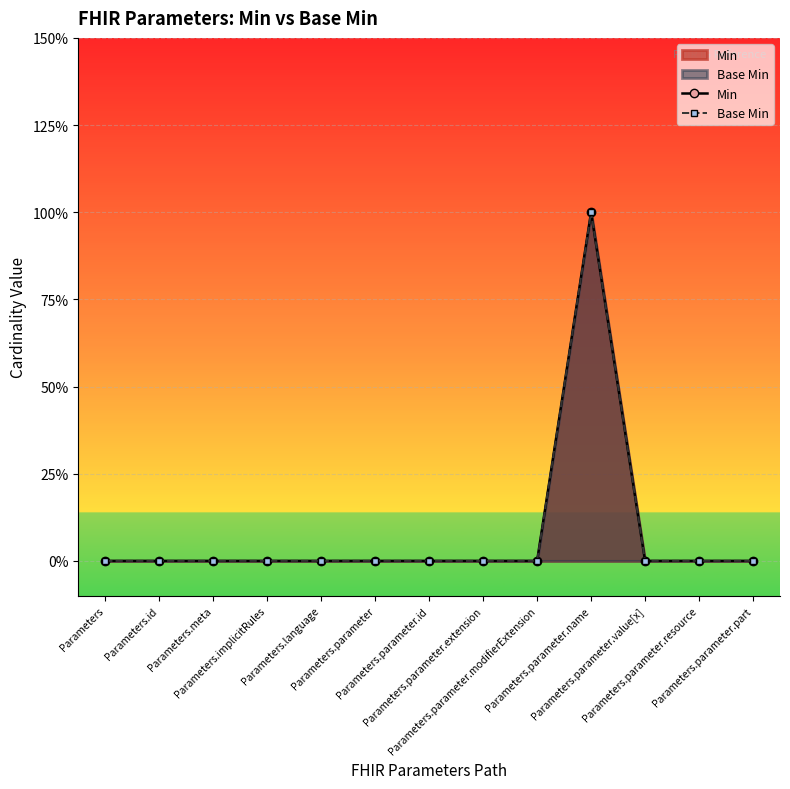

Reading right to left, extract all data points from this chart.

Min: Parameters.parameter.part=0	Parameters.parameter.resource=0	Parameters.parameter.value[x]=0	Parameters.parameter.name=1	Parameters.parameter.modifierExtension=0	Parameters.parameter.extension=0	Parameters.parameter.id=0	Parameters.parameter=0	Parameters.language=0	Parameters.implicitRules=0	Parameters.meta=0	Parameters.id=0	Parameters=0
Base Min: Parameters.parameter.part=0	Parameters.parameter.resource=0	Parameters.parameter.value[x]=0	Parameters.parameter.name=1	Parameters.parameter.modifierExtension=0	Parameters.parameter.extension=0	Parameters.parameter.id=0	Parameters.parameter=0	Parameters.language=0	Parameters.implicitRules=0	Parameters.meta=0	Parameters.id=0	Parameters=0